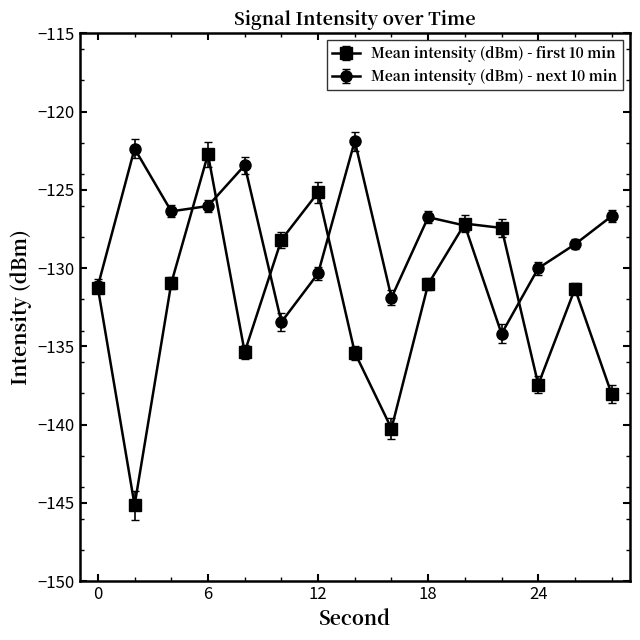

Which series has the largest total across all categories?

Mean intensity (dBm) - next 10 min